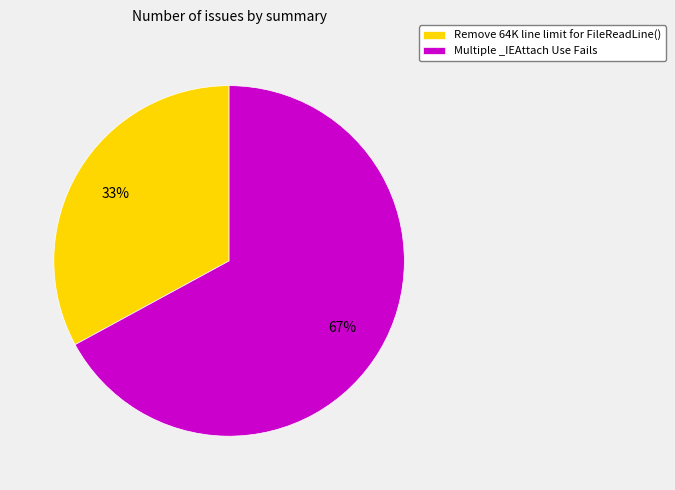

To the nearest percent, what is the difference between the Remove 64K line limit for FileReadLine() and Multiple _IEAttach Use Fails slice percentages?

34%